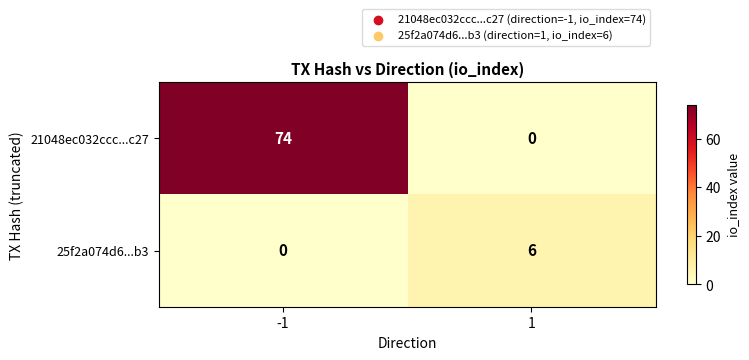

True or false: 25f2a074d6...b3 has a value of 0 at -1.

True